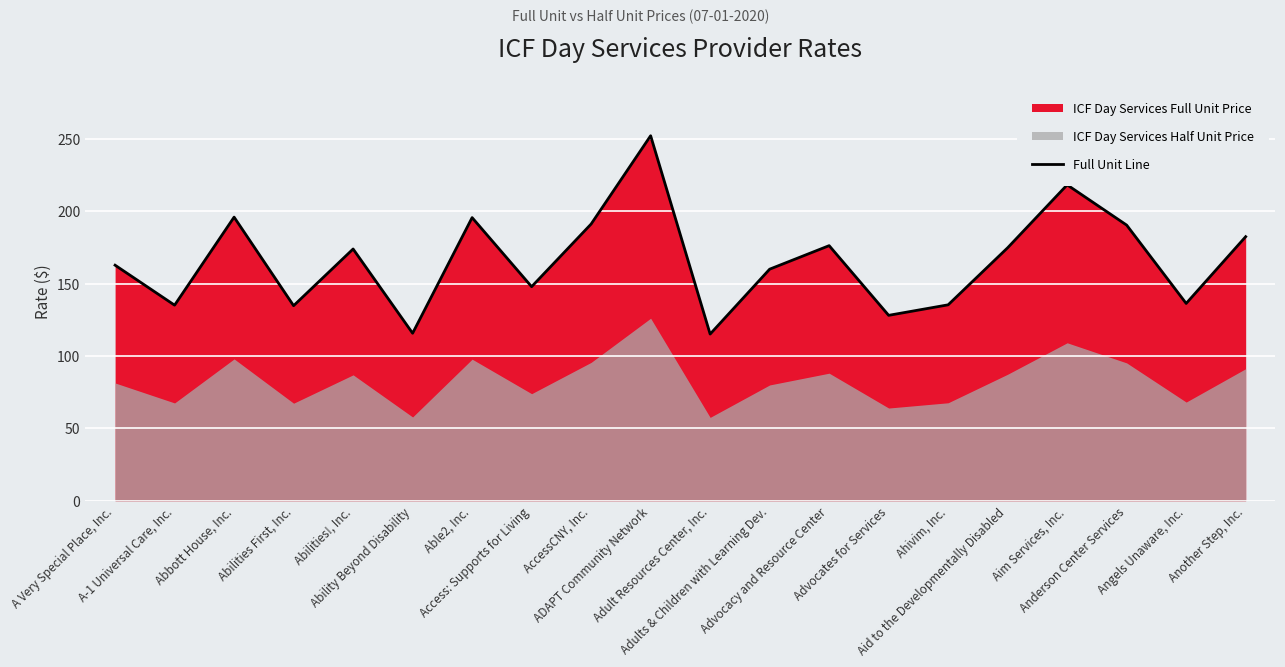

What is the ratio of the value at Anderson Center Services to the value at Aid to the Developmentally Disabled?

1.1